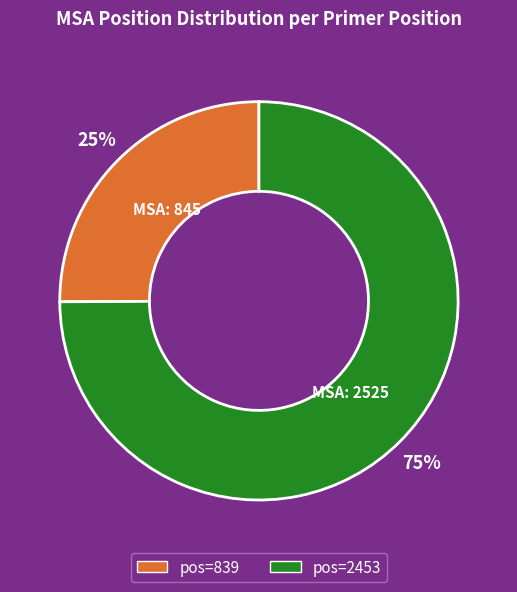

To the nearest percent, what is the difference between the largest and smallest slice percentages?

50%